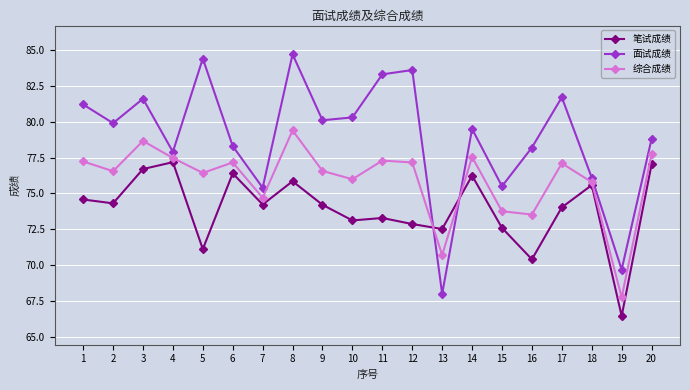

True or false: 面试成绩 and 综合成绩 intersect in this chart.

True